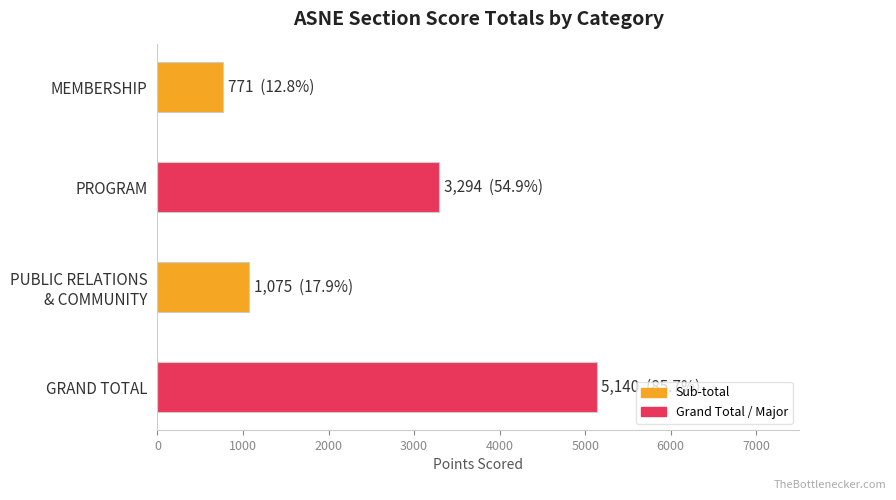

Is it true that the value at GRAND TOTAL is 3359?

False